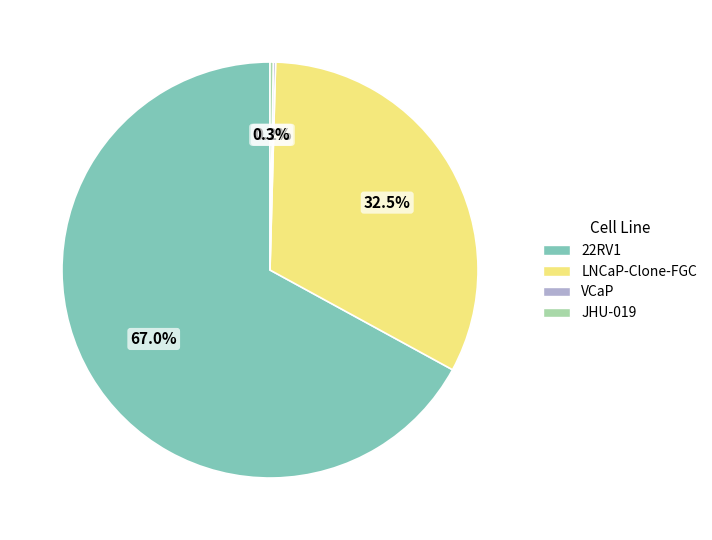

Do LNCaP-Clone-FGC and 22RV1 together represent more than half of the pie?

Yes